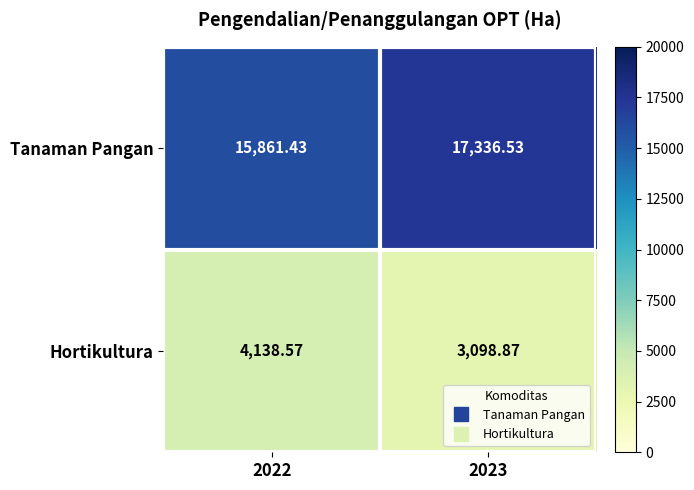

At how many categories does at least one series exceed 7870?

2